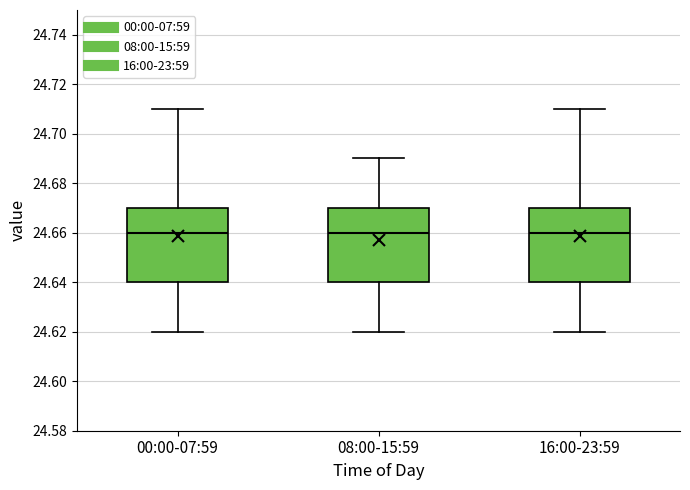

Where is the lower edge of the box for 16:00-23:59 on the y-axis? The values are not printed on the chart, so give them approximately, as read against the axis.

24.64